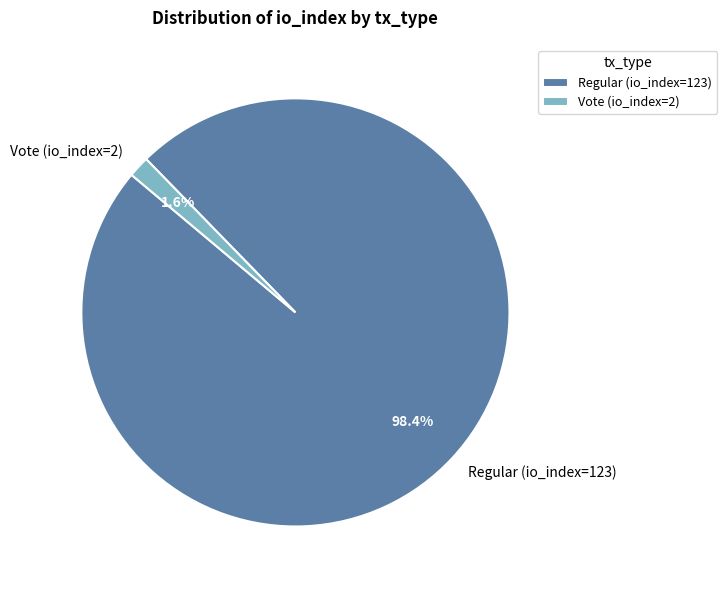

Is it true that Regular (io_index=123) is 98% of the pie?

True